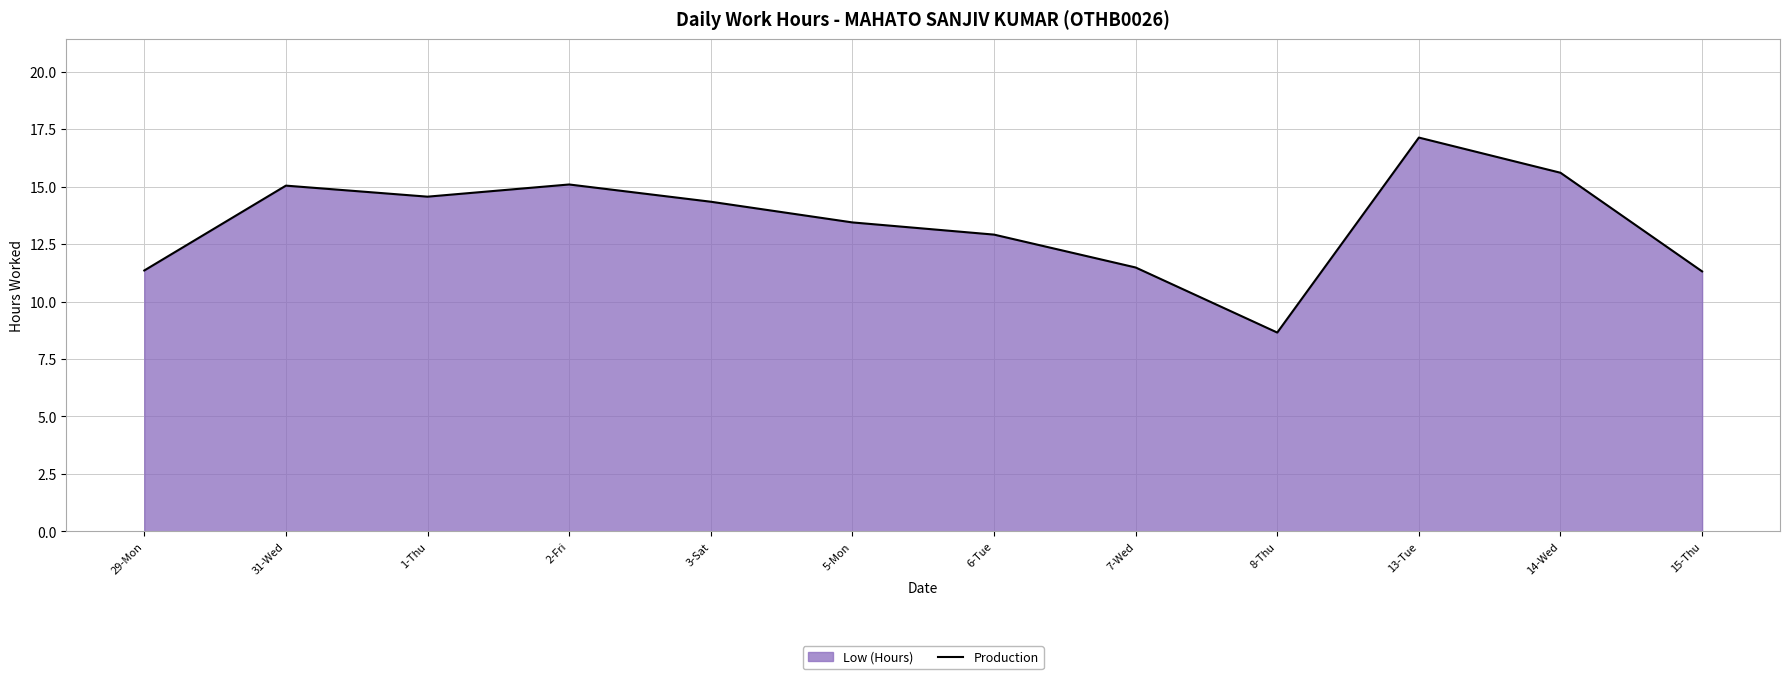

True or false: the data shows 18.1 at 7-Wed.

False